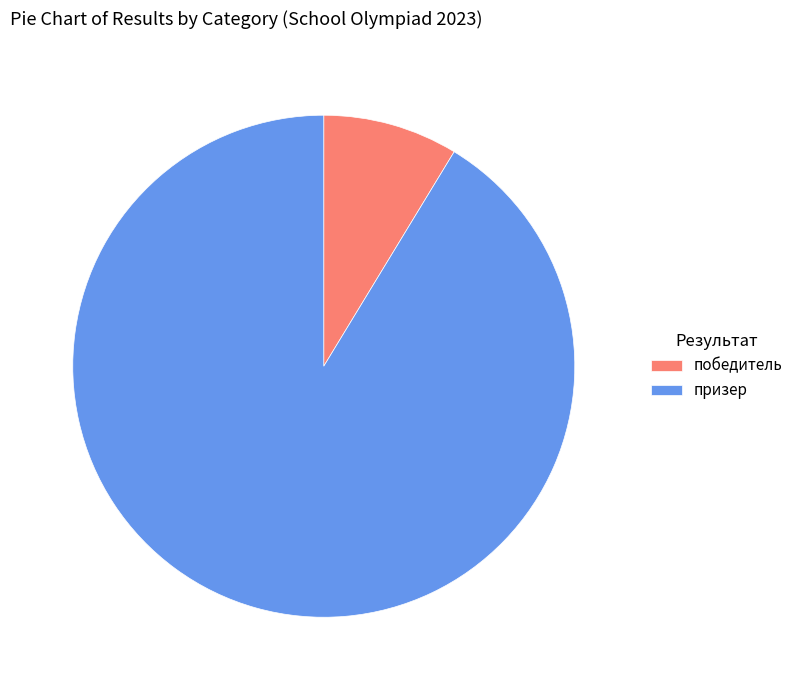

Which slice represents more than half of the pie?

призер